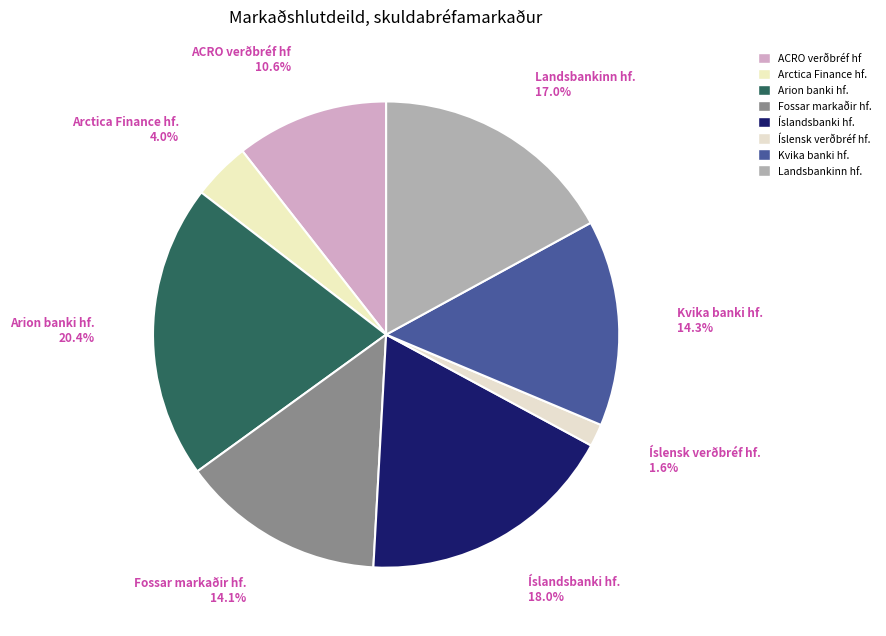

To the nearest percent, what percentage of the pie is Kvika banki hf.?

14%